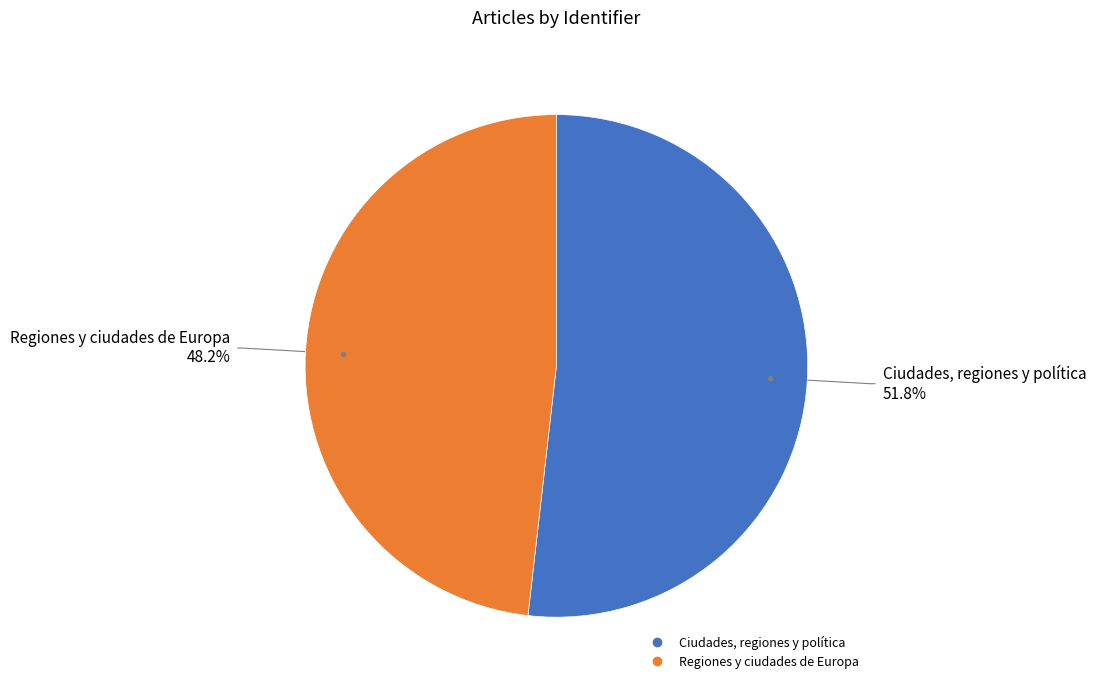

Is Ciudades, regiones y política the majority of the pie?

Yes